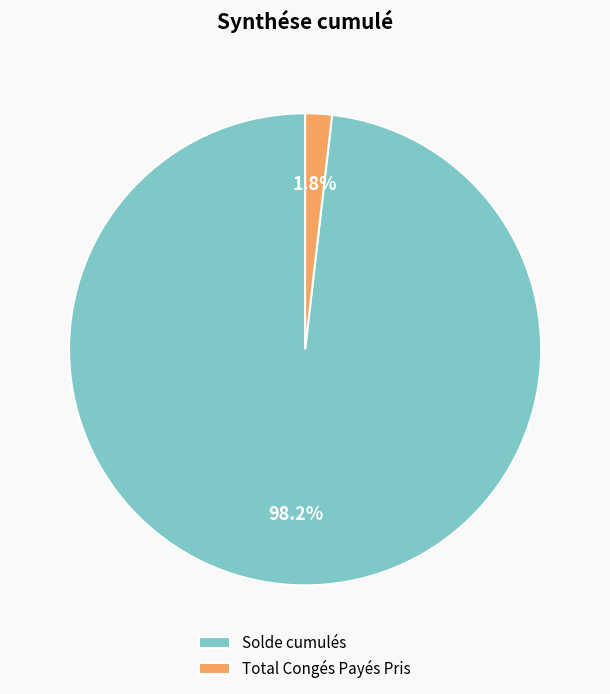

Between Total Congés Payés Pris and Solde cumulés, which is larger?

Solde cumulés